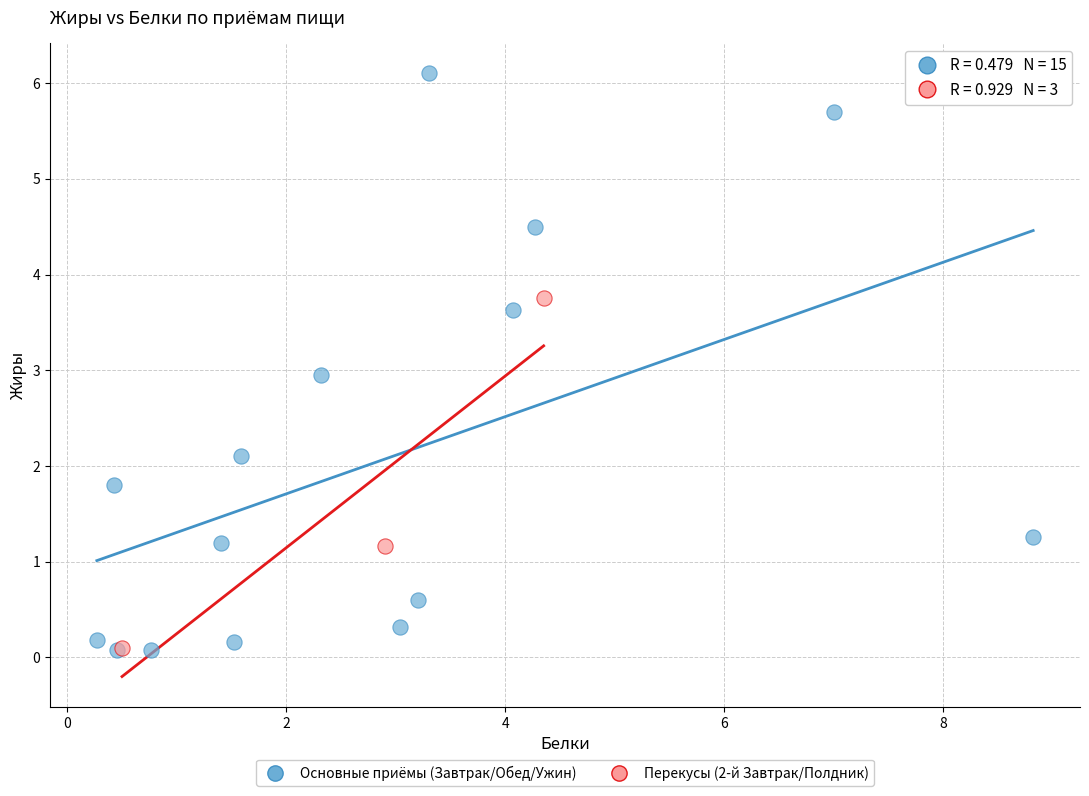

What are all the series names shown in the legend?

Основные приёмы (Завтрак/Обед/Ужин), Перекусы (2-й Завтрак/Полдник)